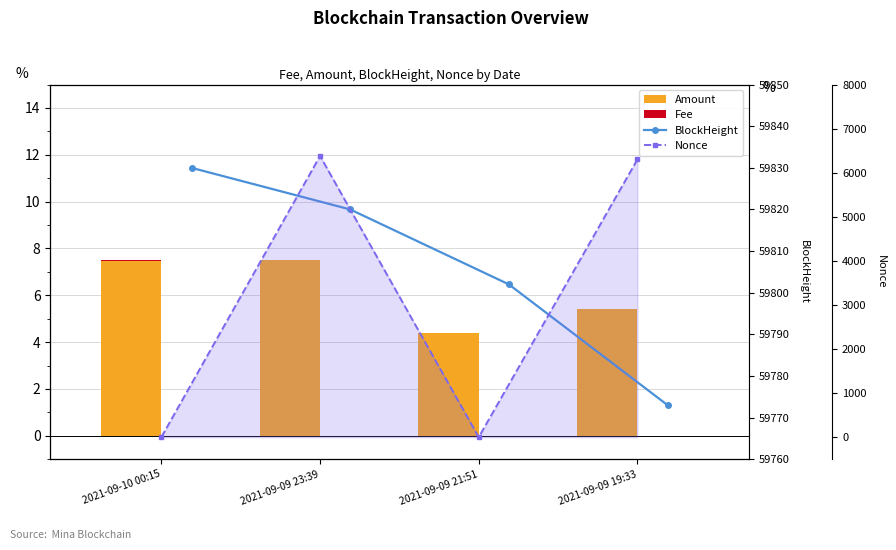

What is the label of the 4th bar from the left?

2021-09-09 19:33